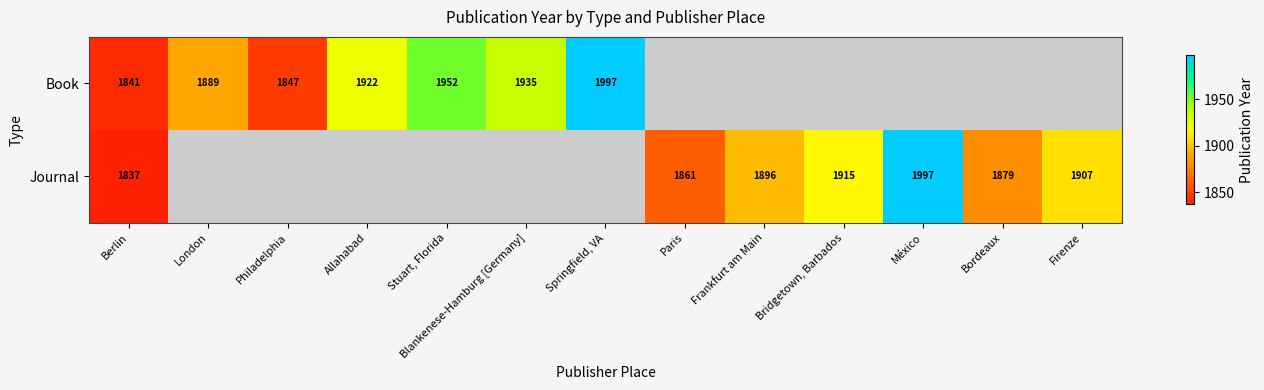

The Journal series shows 1997 at México. True or false?

True